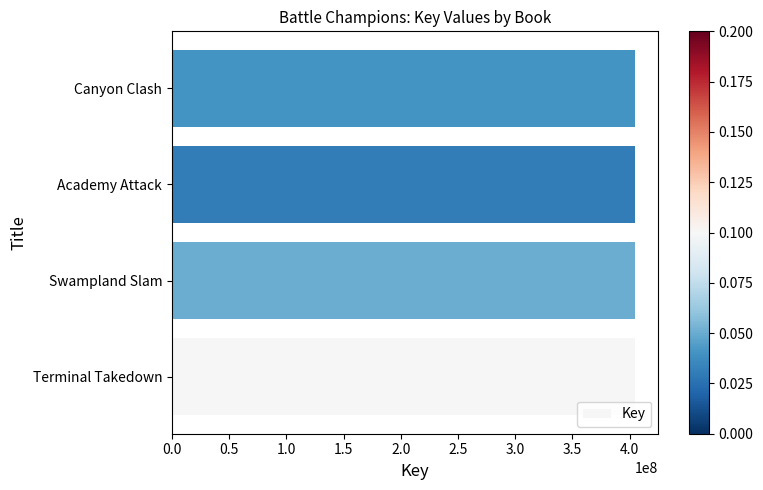

Is it true that the value at Canyon Clash is 272706423?

False